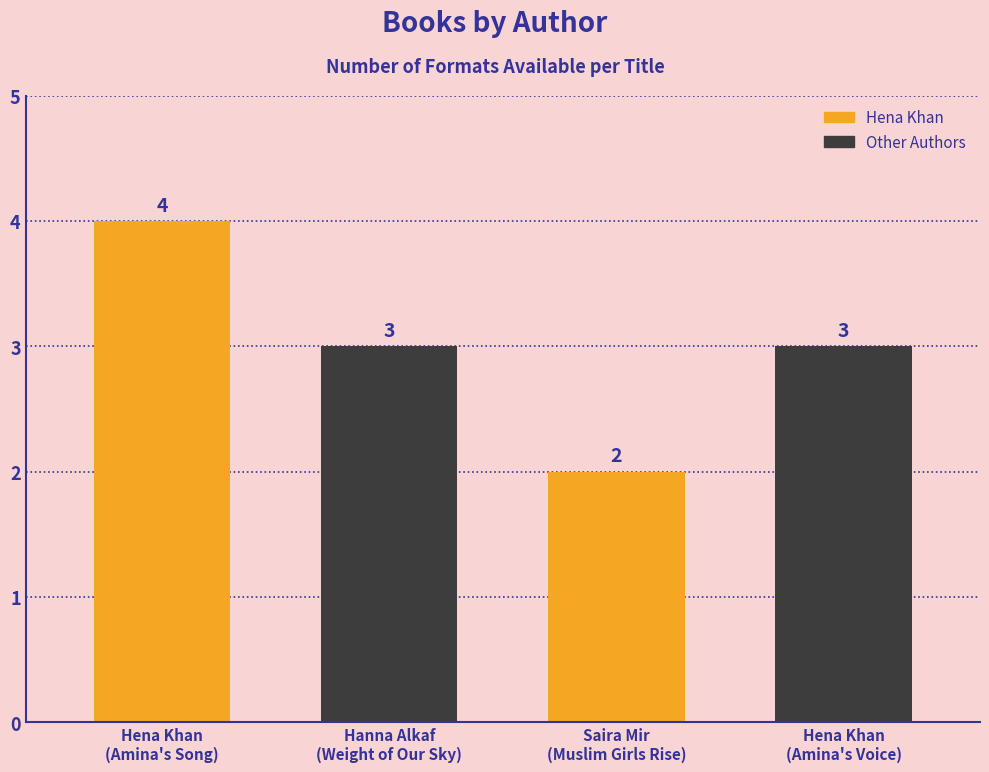

Are the bars grouped side by side (vs. stacked)?

No